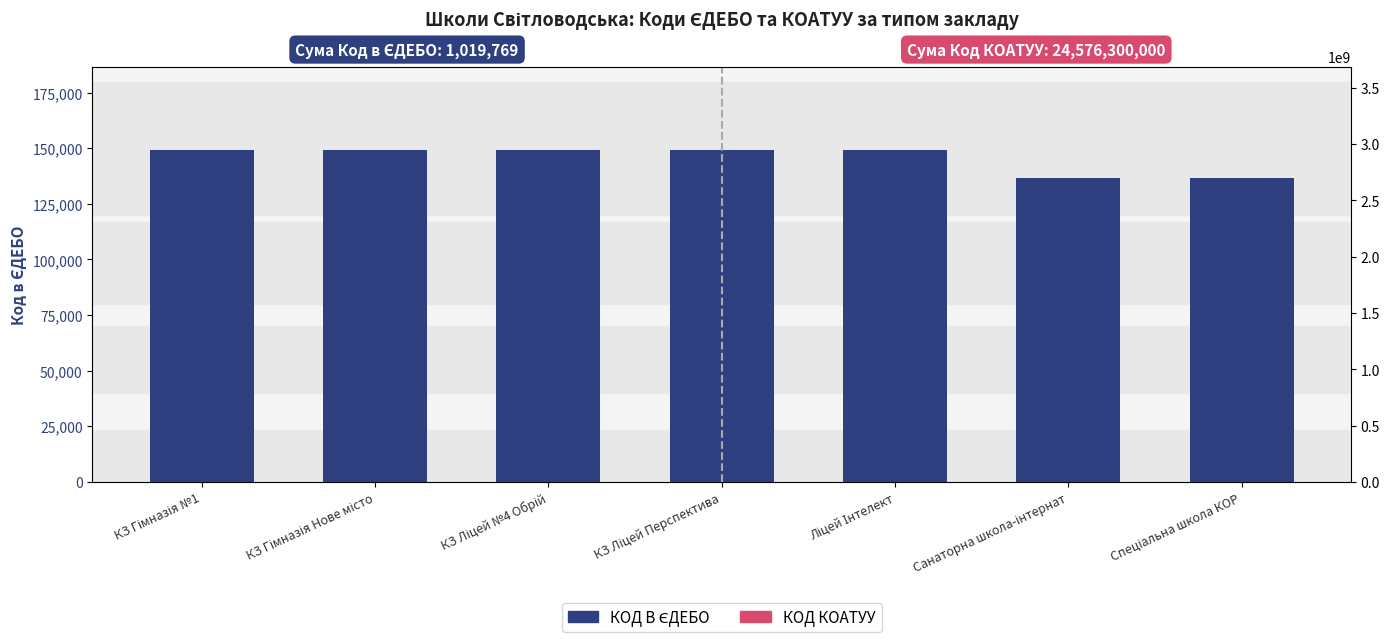

Does the chart contain any negative values?

No